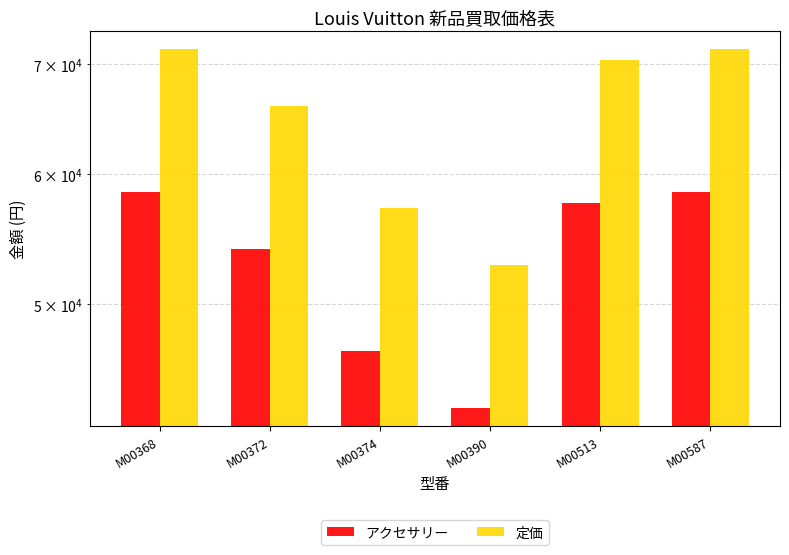

Reading left to right, transcribe all the data shown in this chart.

アクセサリー: 58500	54000	46800	43200	57600	58500
定価: 71500	66000	57200	52800	70400	71500